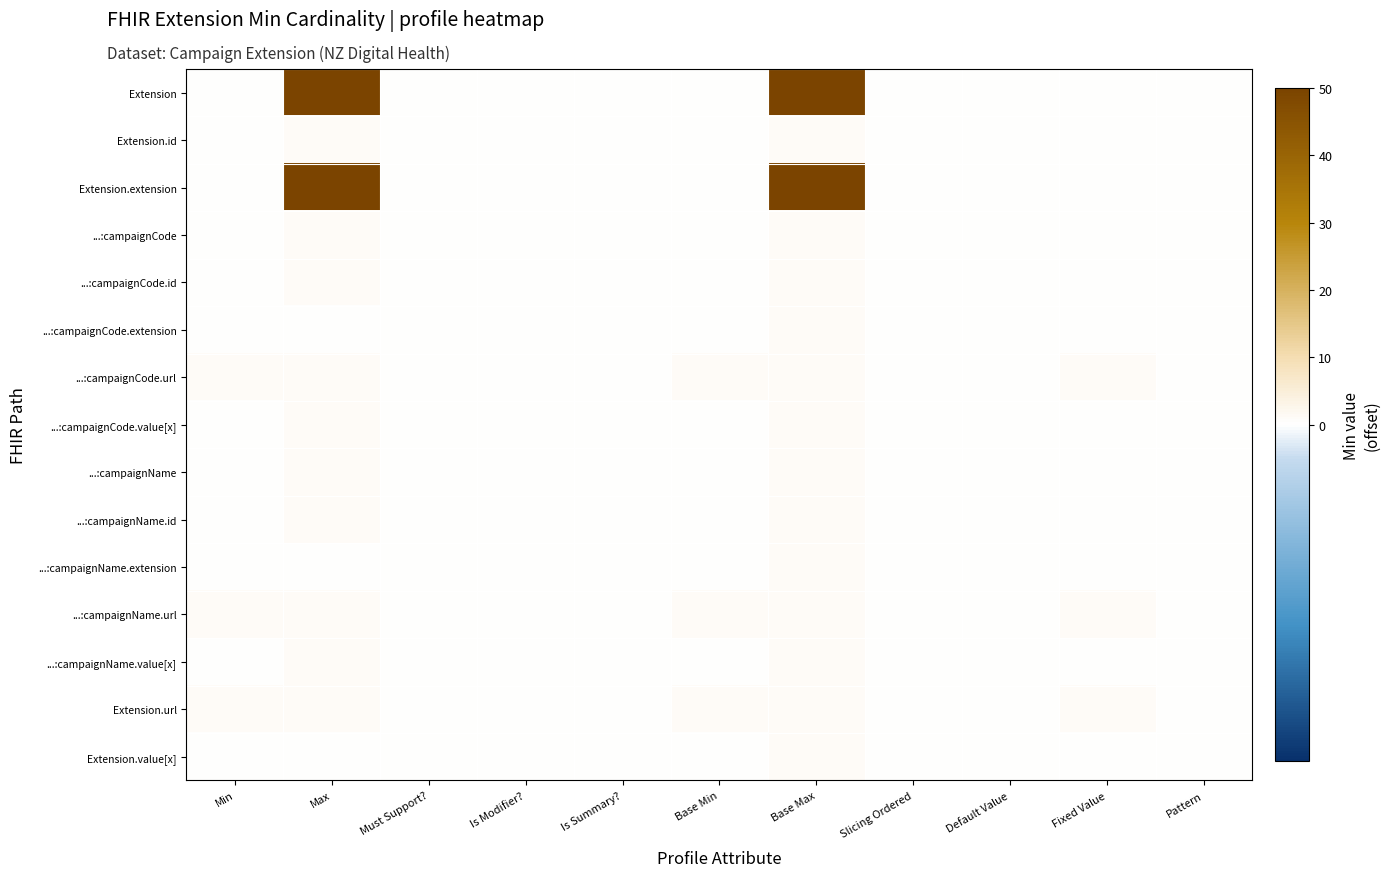

List the series in order of their peak value, highest first.

Extension, Extension.extension, Extension.id, ...:campaignCode, ...:campaignCode.id, ...:campaignCode.extension, ...:campaignCode.url, ...:campaignCode.value[x], ...:campaignName, ...:campaignName.id, ...:campaignName.extension, ...:campaignName.url, ...:campaignName.value[x], Extension.url, Extension.value[x]